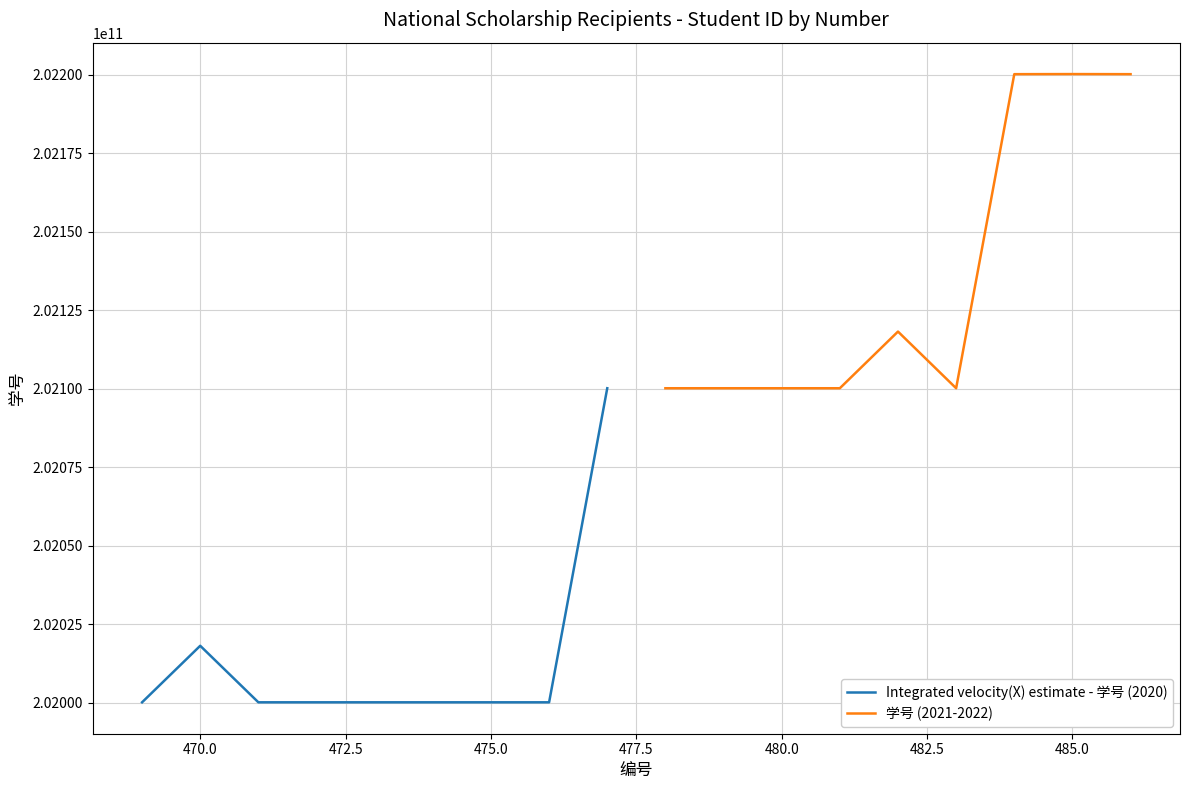

What is the highest value of the 学号 (2021-2022) series?

202200150110